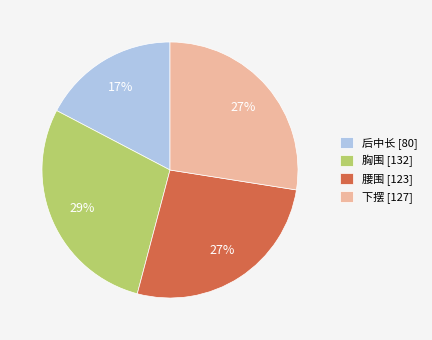

What is the ratio of the value at 下摆 [127] to the value at 后中长 [80]?

1.6